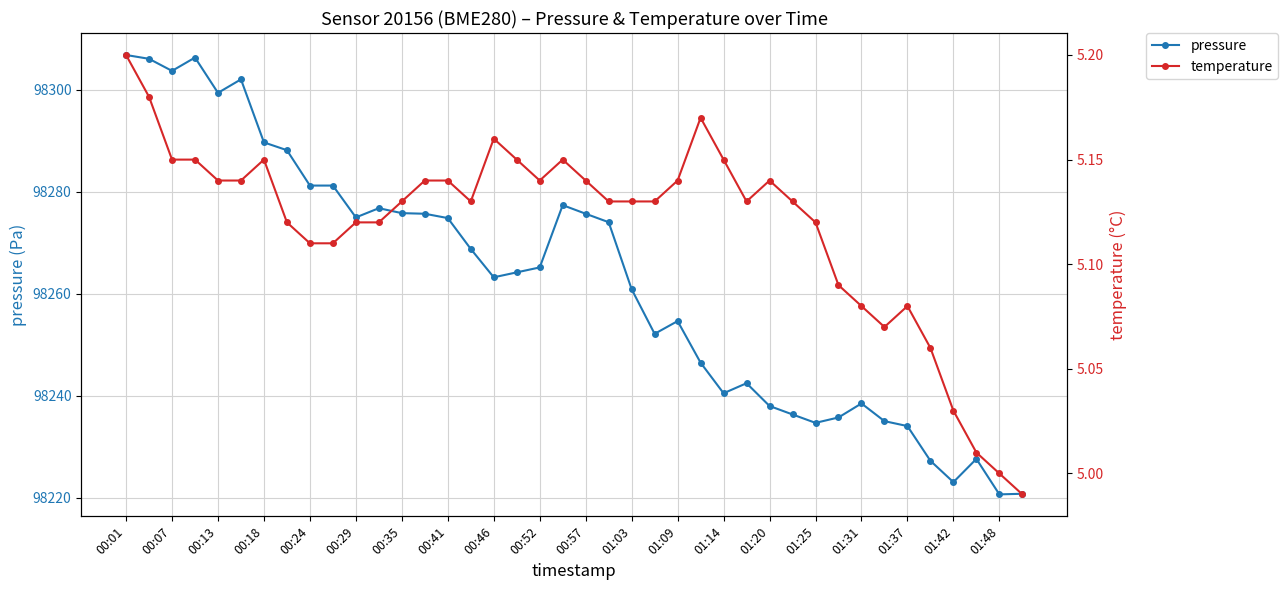

How many lines are shown in the chart?

2